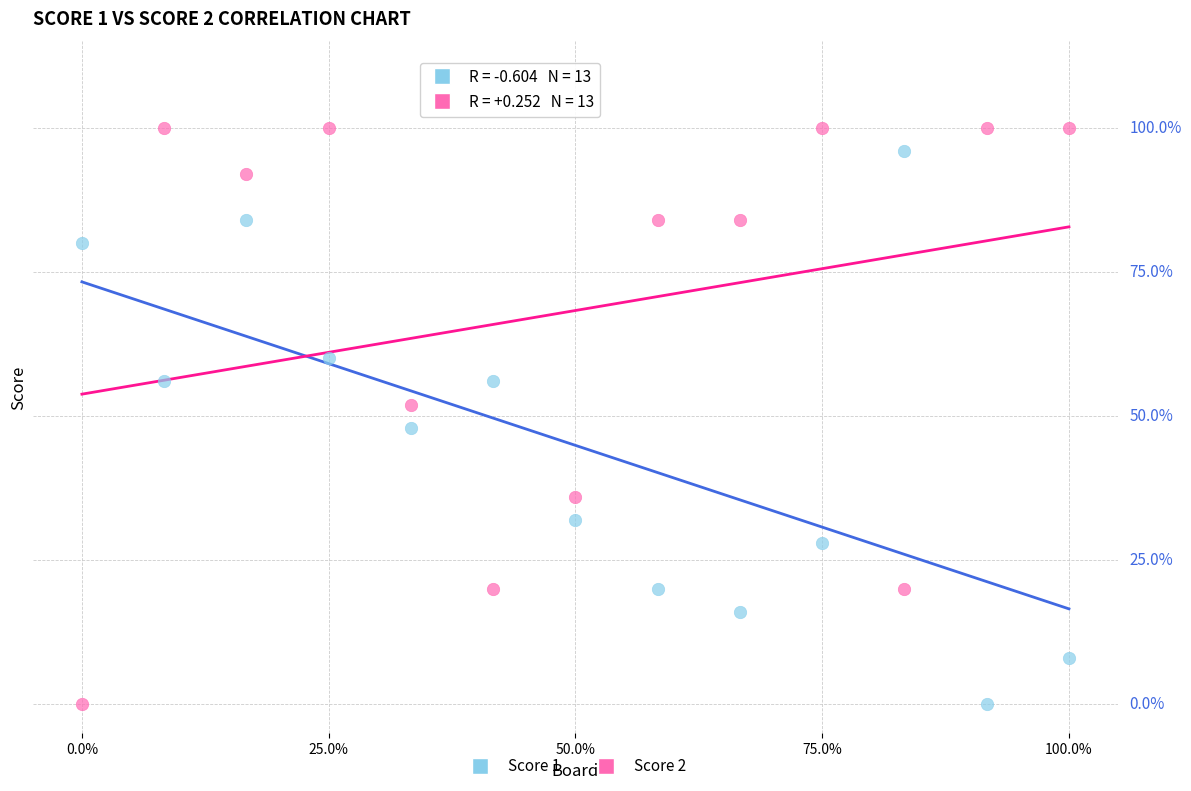

Which series contains the highest Y value?

Score 2